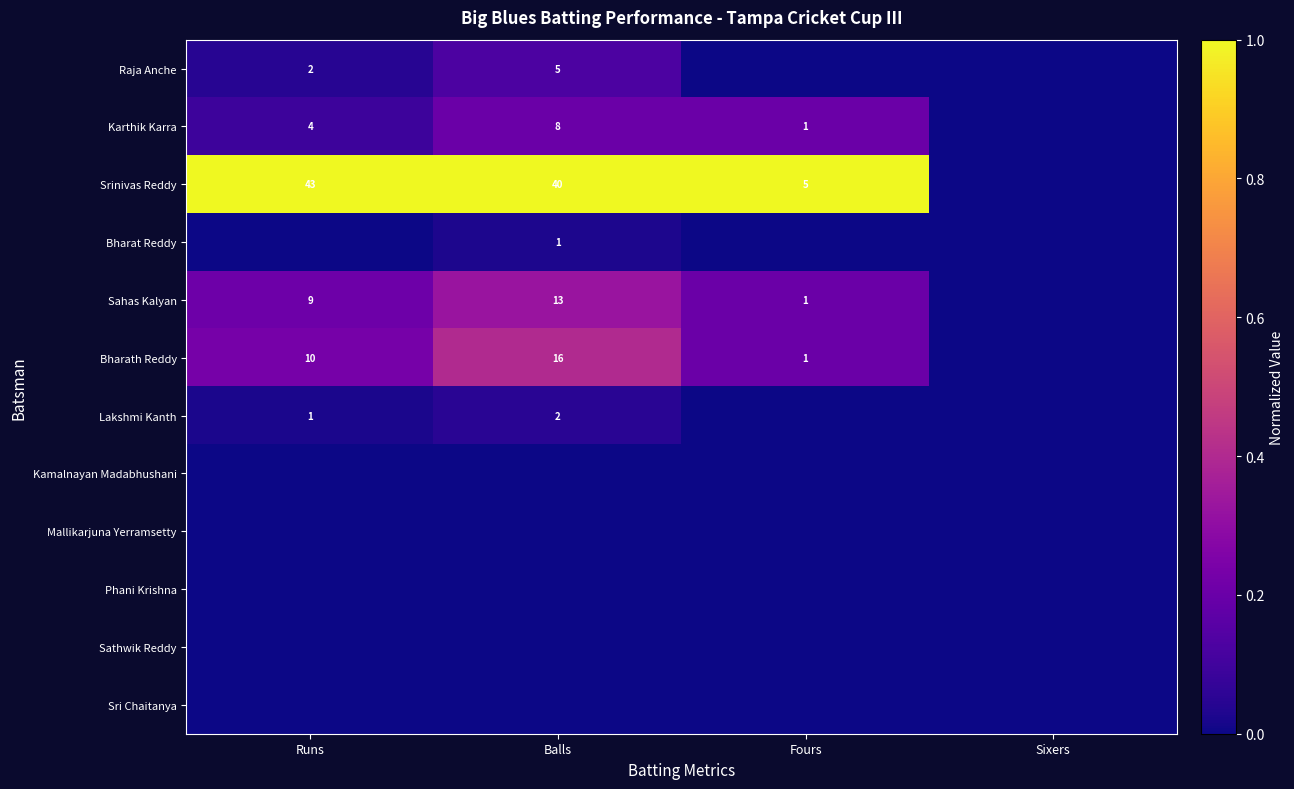

True or false: Sahas Kalyan has a value of 8 at Balls.

False